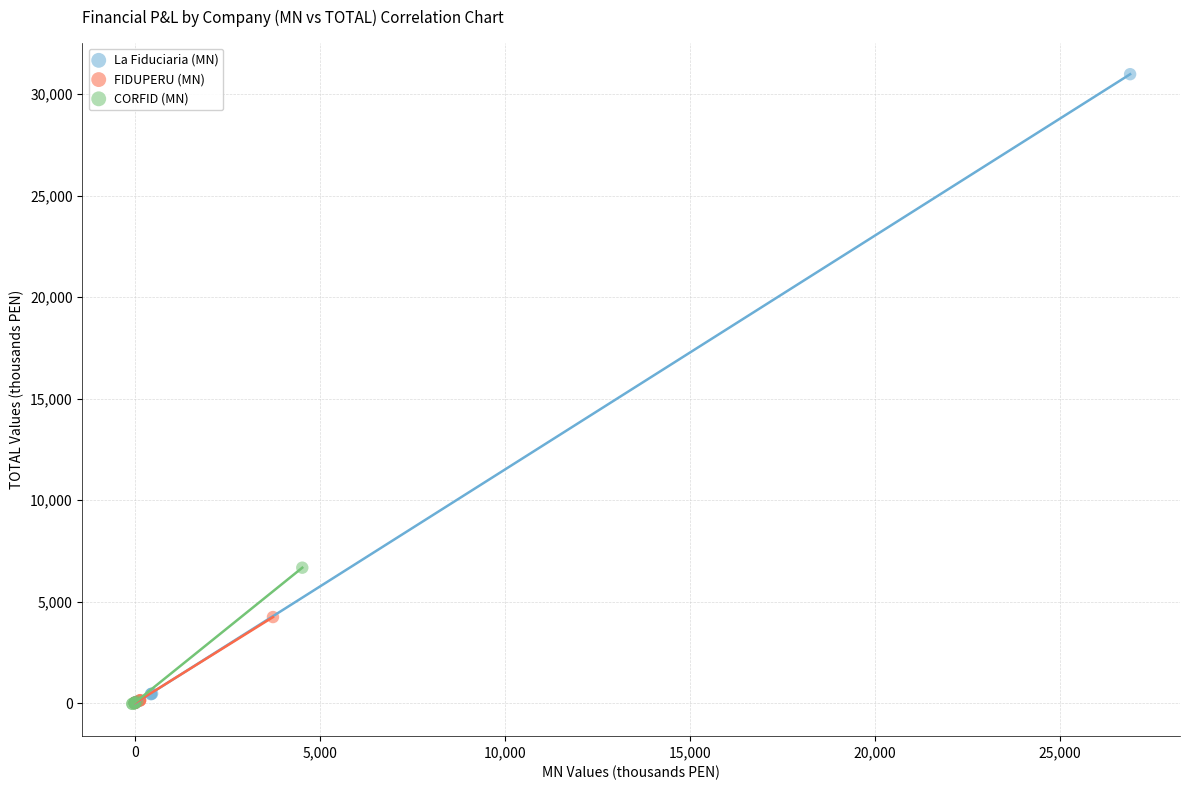

Which series has the largest Y range (max minus min)?

La Fiduciaria (MN)